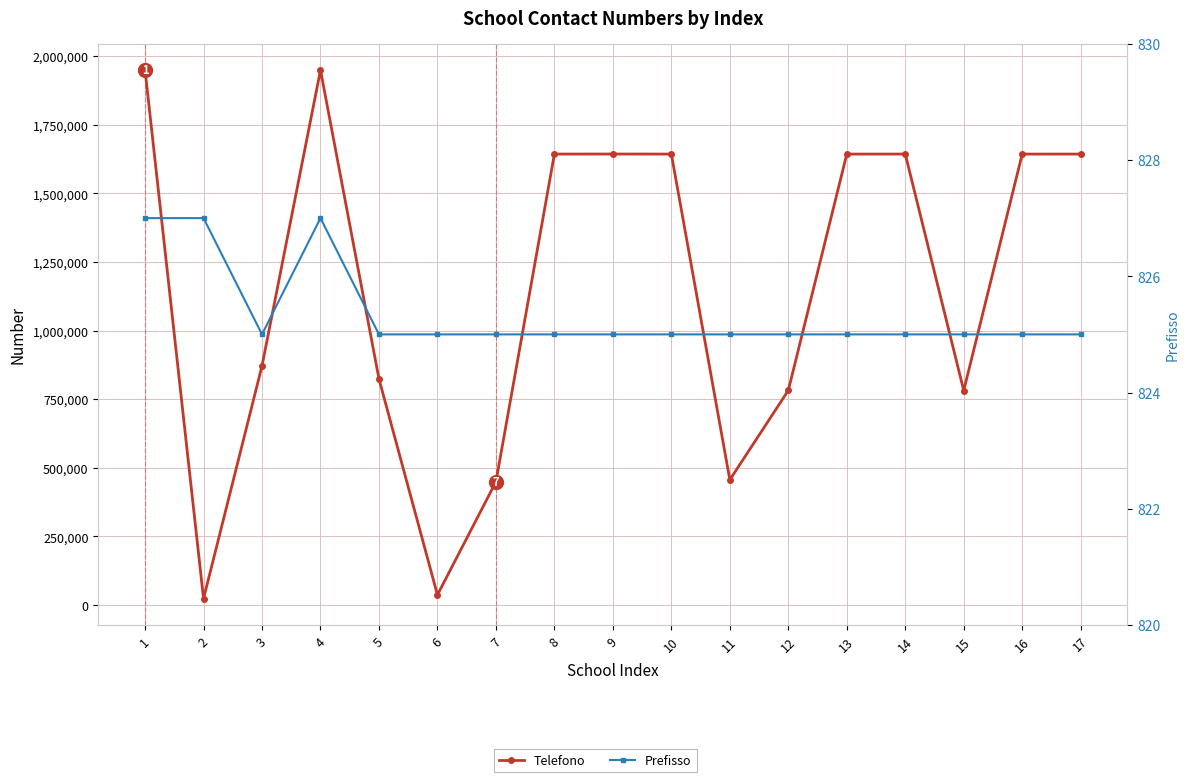

True or false: Prefisso has a value of 825 at 17.

True